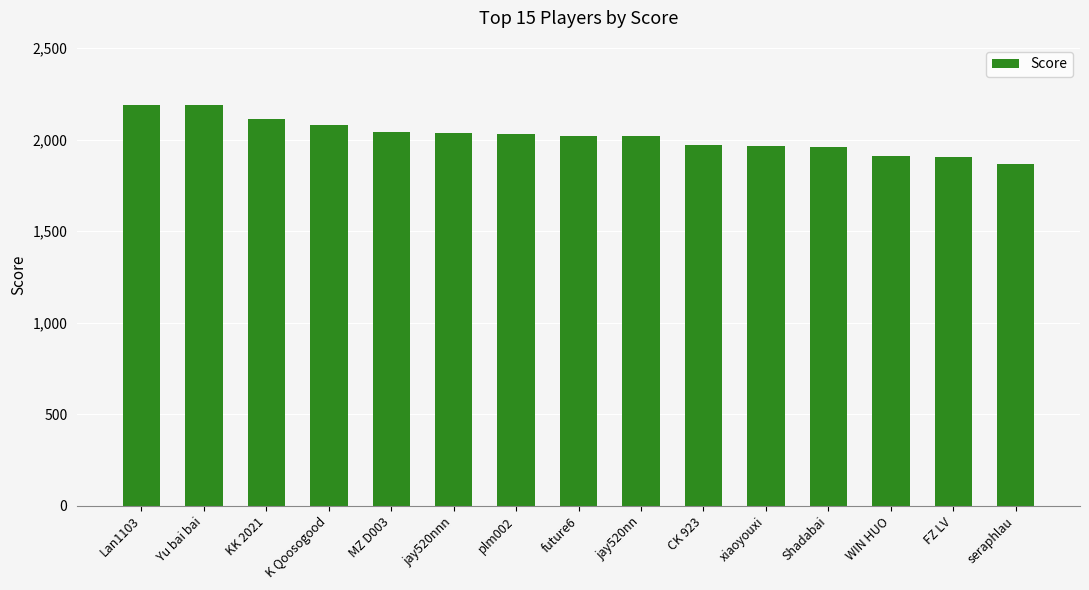

What value does the data have at future6?

2018